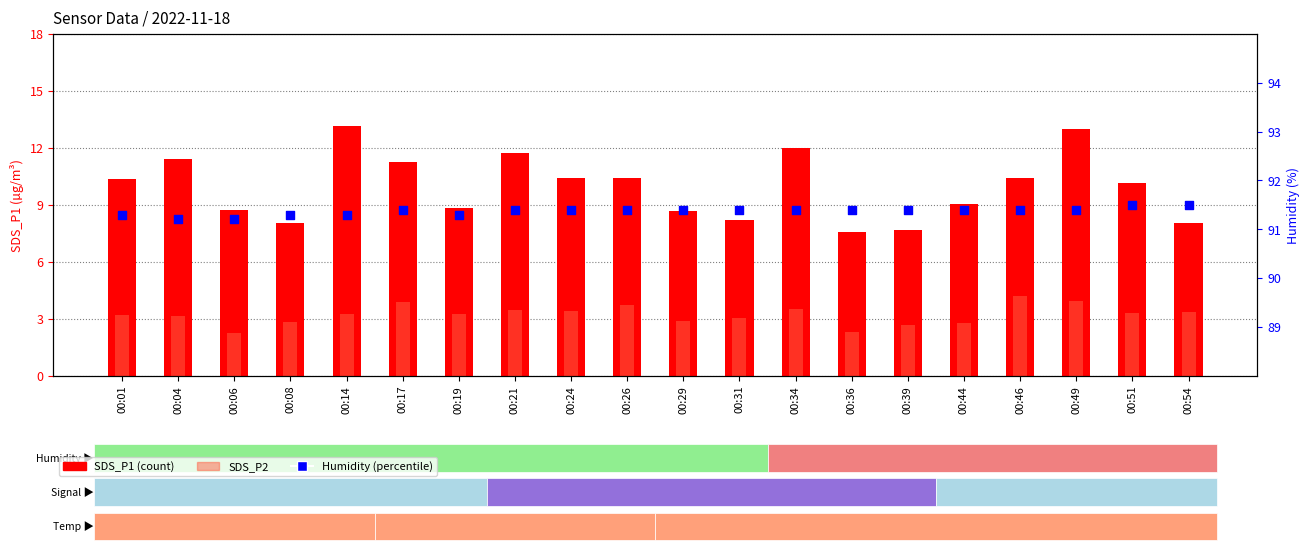

What are all the series names shown in the legend?

SDS_P1, SDS_P2, Humidity